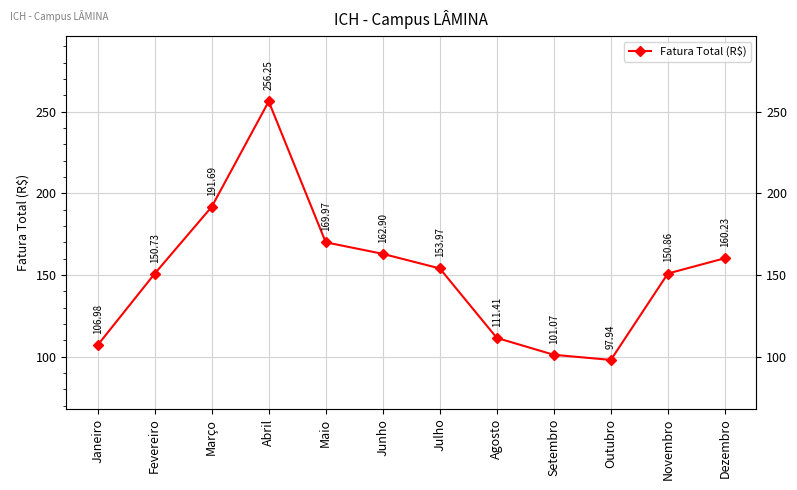

Approximately how many times larger is the value at Janeiro compared to Agosto?

1.0